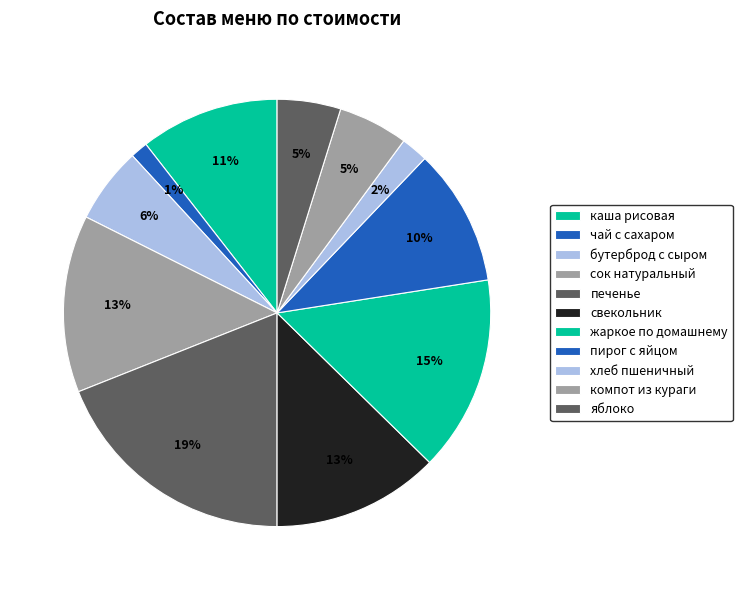

To the nearest percent, what percentage of the pie is жаркое по домашнему?

15%